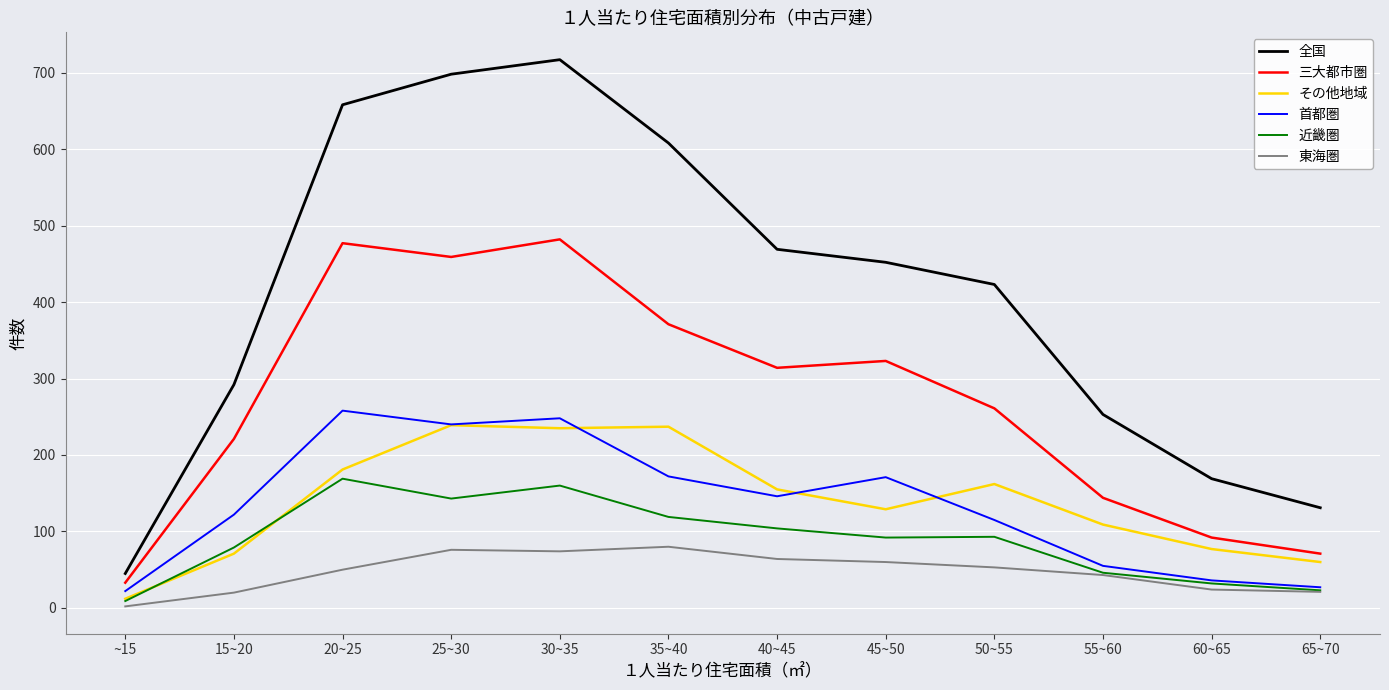

What position from the left is ~15?

1